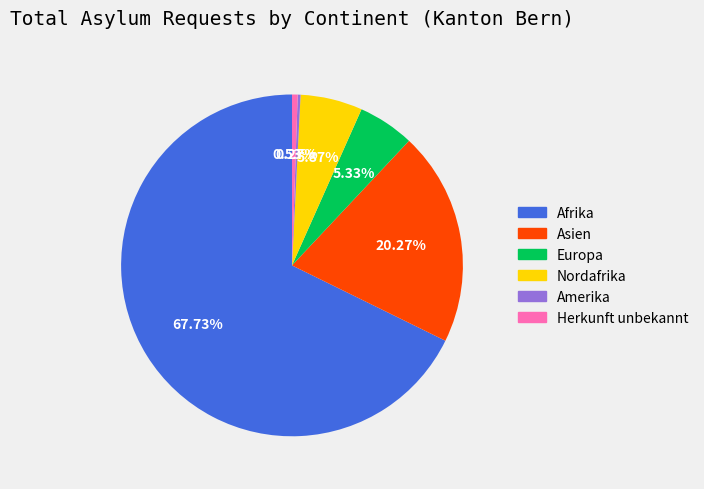

Is there any slice that represents more than half of the pie?

Yes